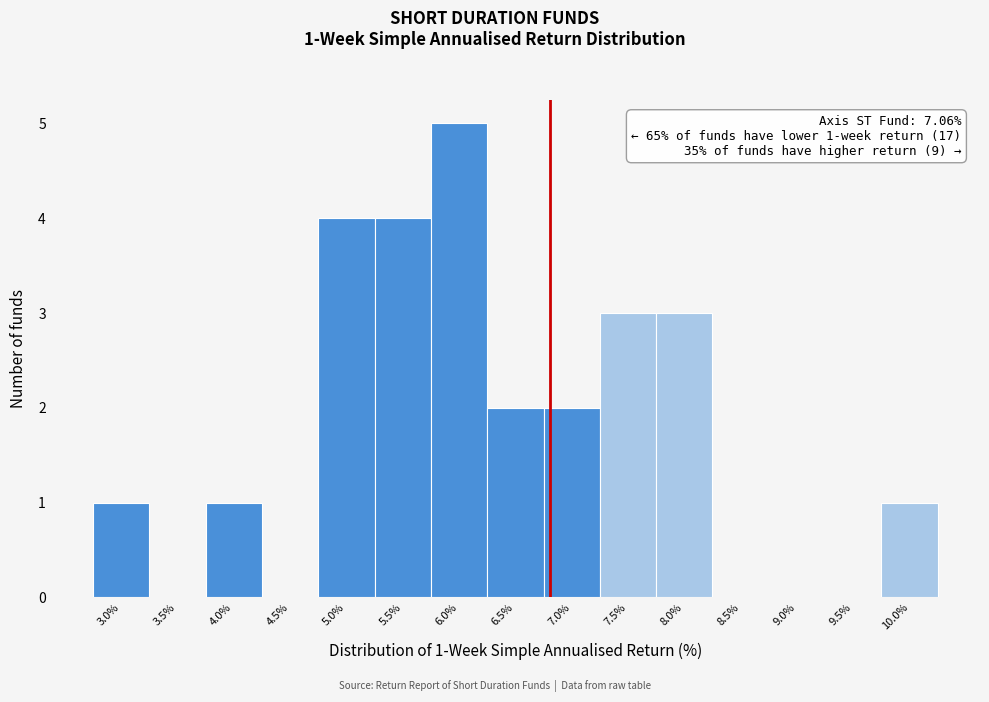

Reading left to right, transcribe all the data shown in this chart.

3.0%=1	3.5%=0	4.0%=1	4.5%=0	5.0%=4	5.5%=4	6.0%=5	6.5%=2	7.0%=2	7.5%=3	8.0%=3	8.5%=0	9.0%=0	9.5%=0	10.0%=1